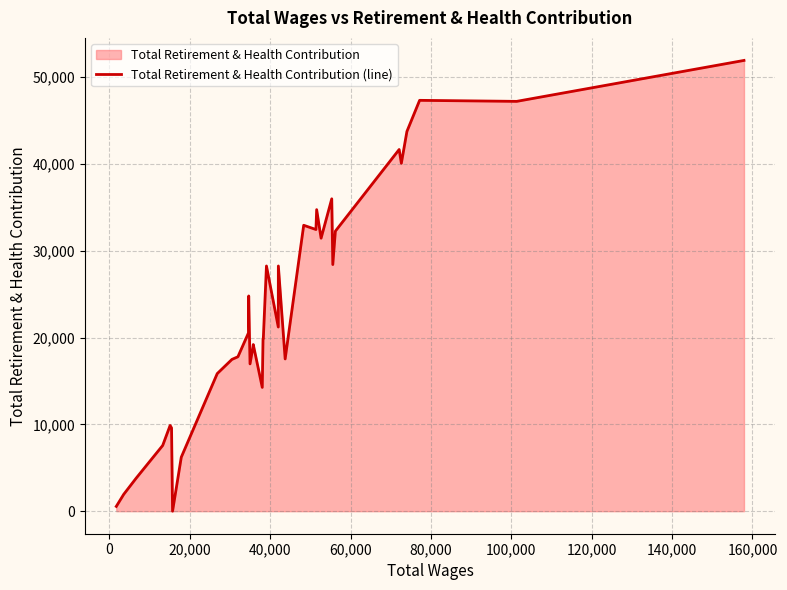

What is the maximum value shown in the chart?

51930